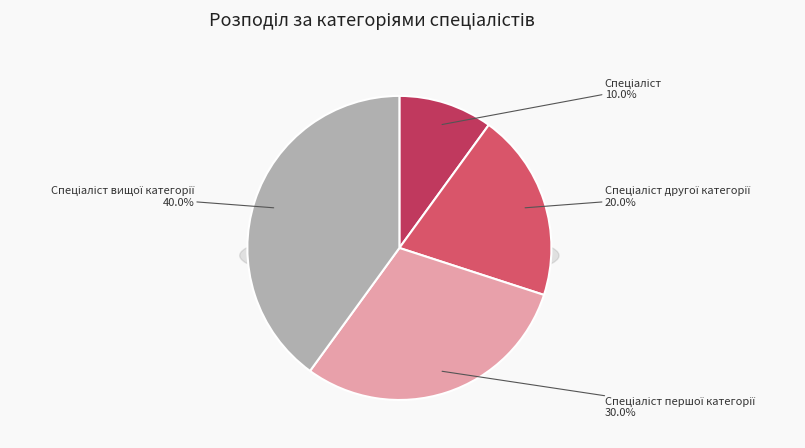

What percentage is NOT represented by Спеціаліст другої категорії?

80.0%